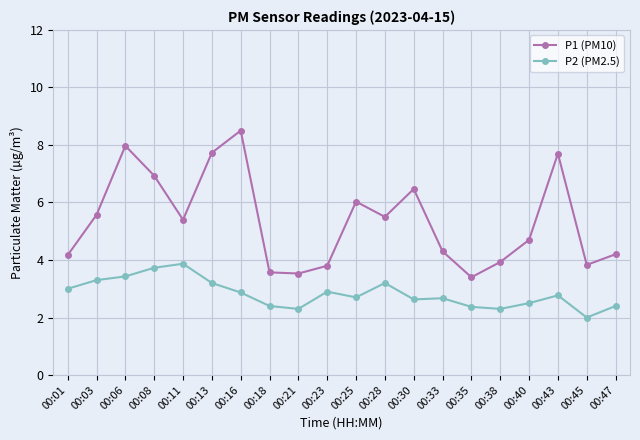

What is the difference between the second highest and minimum values in the P2 (PM2.5) series?

1.7